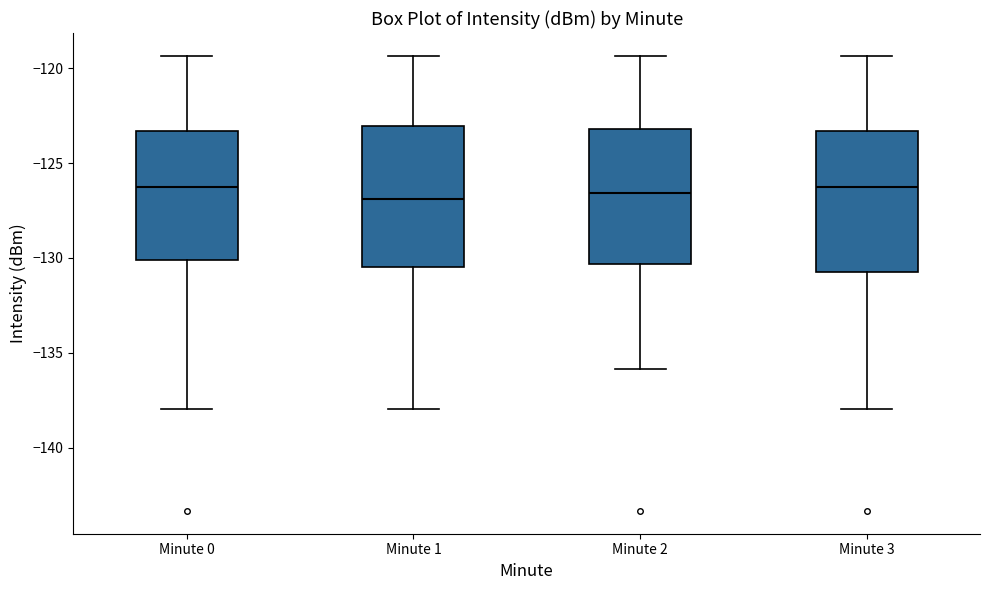

Where does the upper whisker of the box for Minute 2 end on the y-axis? The values are not printed on the chart, so give them approximately, as read against the axis.

-119.5